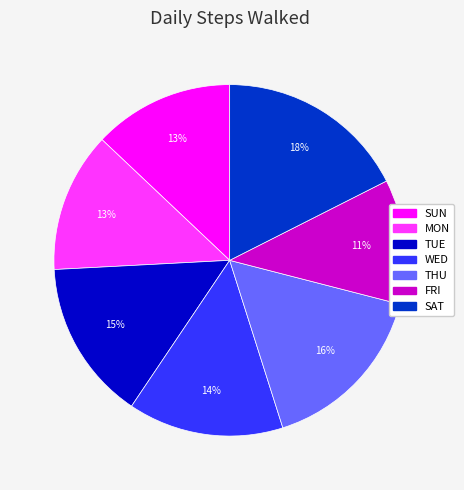

The FRI slice represents 11% of the pie. True or false?

True